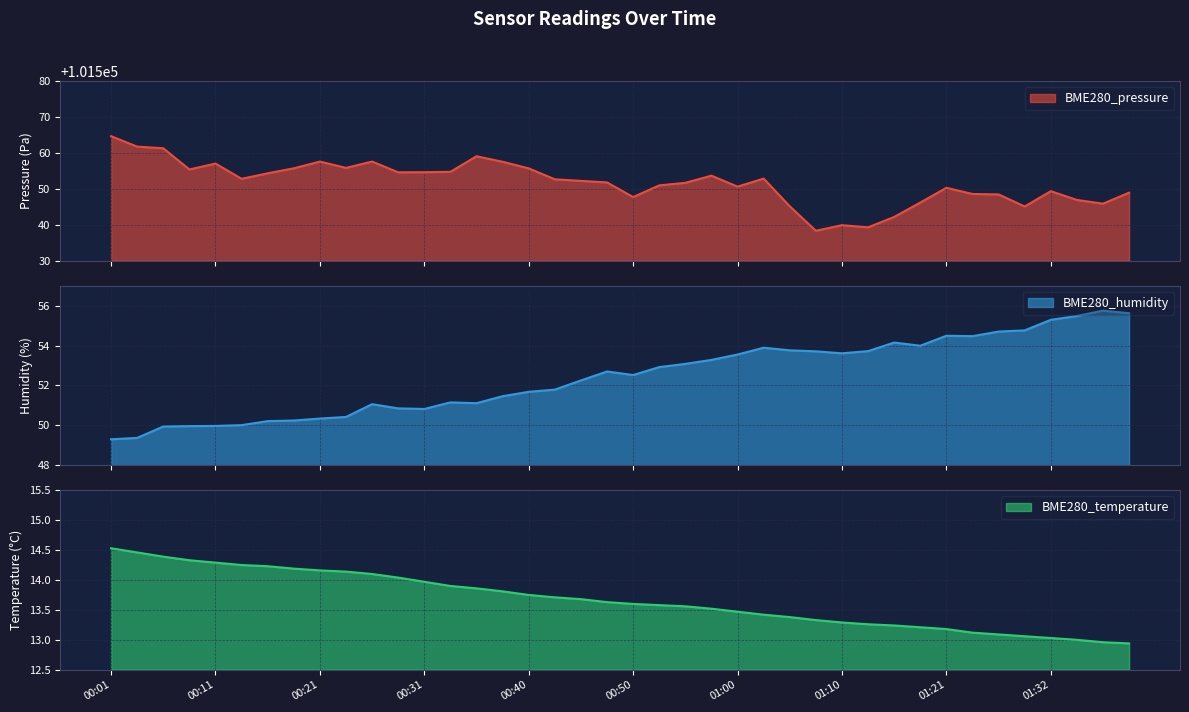

True or false: BME280_pressure has a value of 24095.8 at 00:45.

False